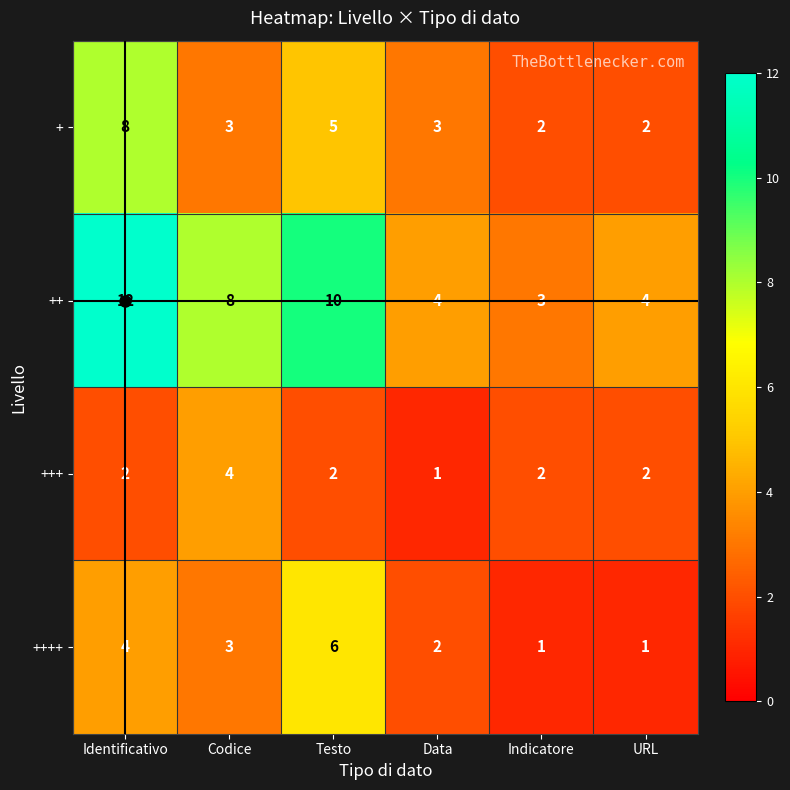

At which label is ++ closest to 7?

Codice